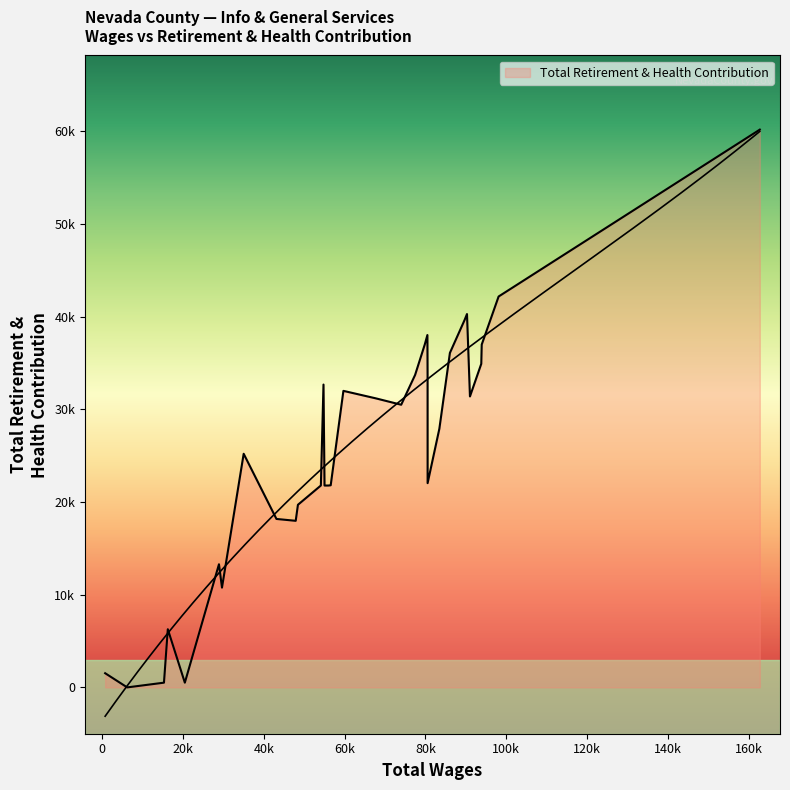

Rank the categories by value from highest to lowest.

162757, 98102, 90274, 89681, 80474, 79825, 93922, 86046, 93808, 77427, 80519, 54753, 59683, 91009, 67698, 73984, 83436, 34997, 80528, 56540, 54104, 55964, 55010, 48428, 43108, 47876, 28881, 29627, 16216, 707, 20433, 15265, 6168